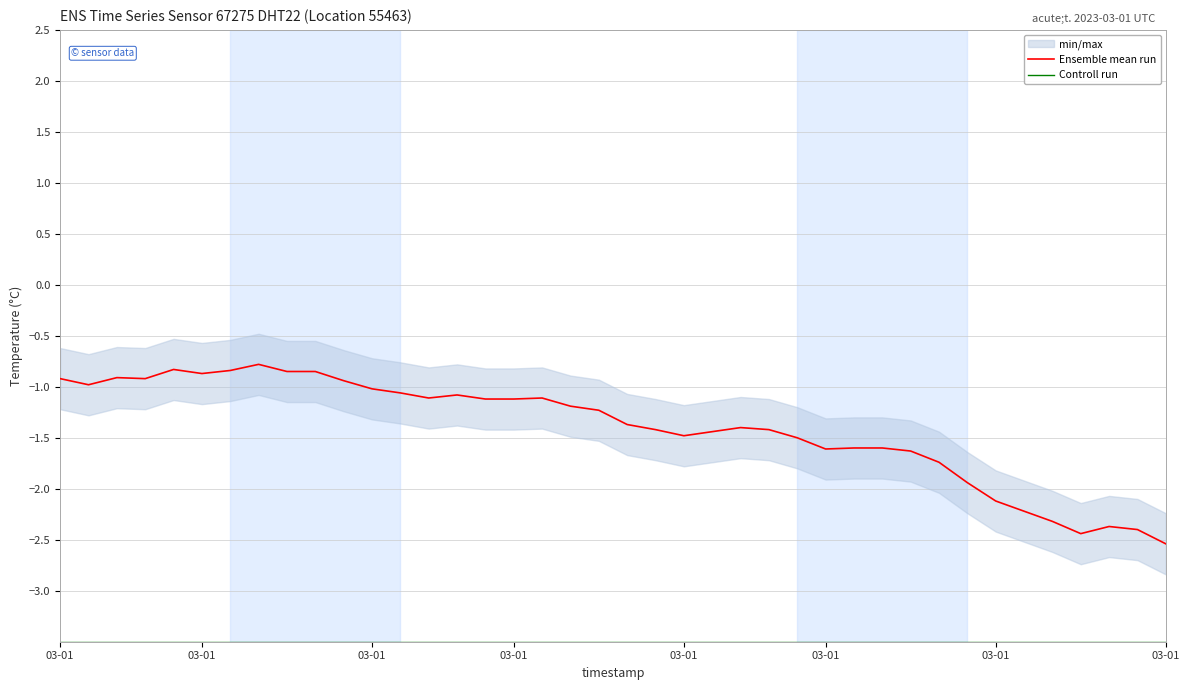

Which has a higher value, 31 or 11?

11